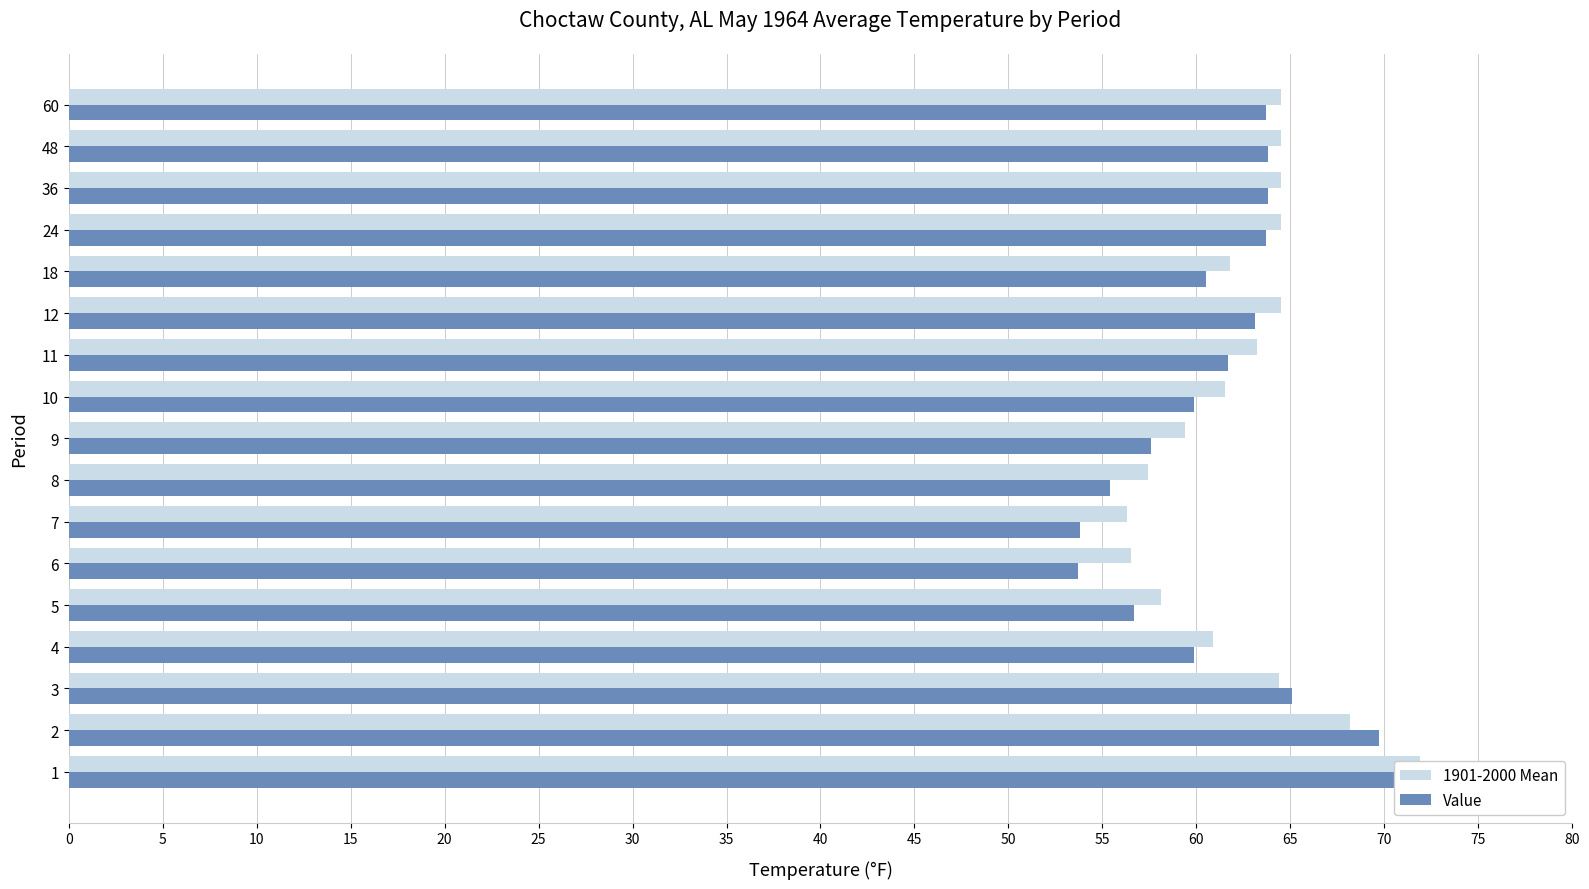

How many series are shown in this chart?

2